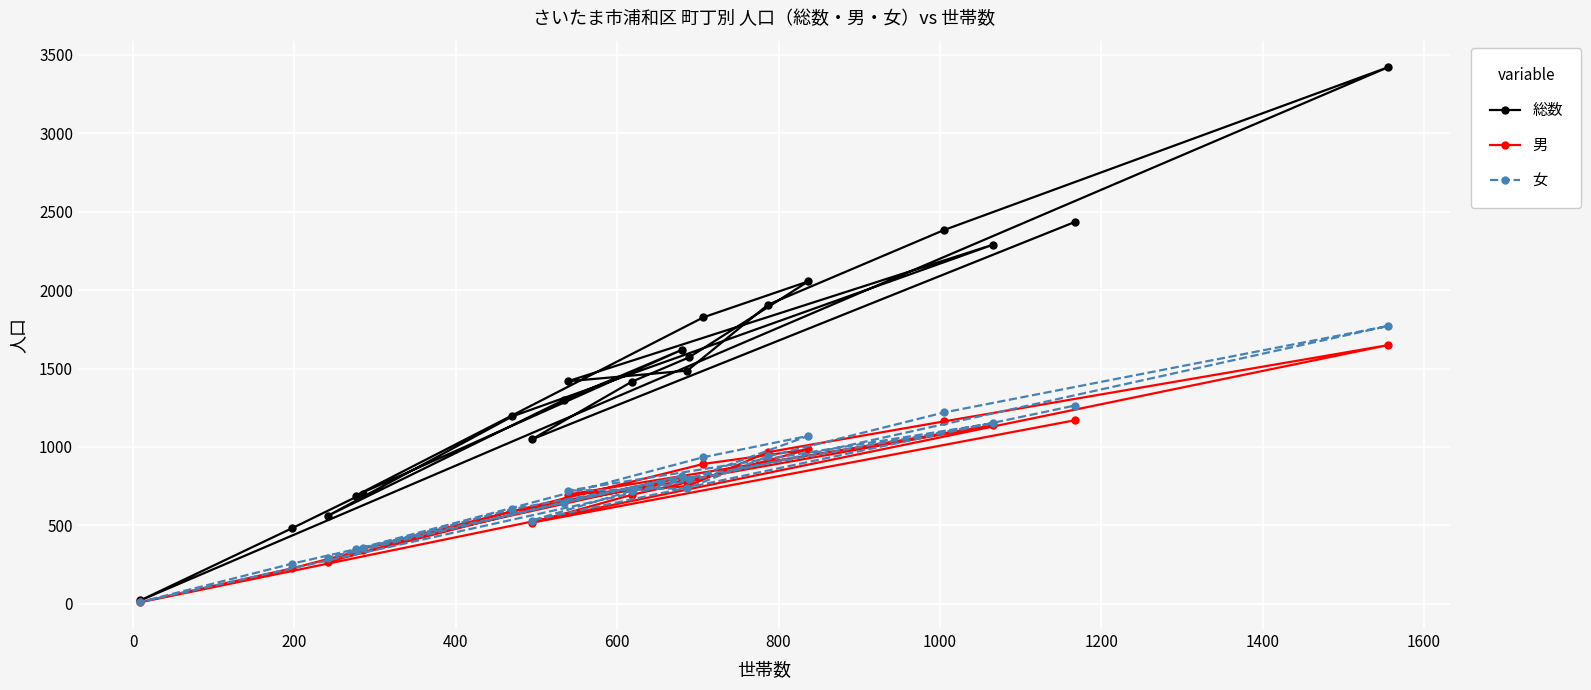

Which series has the largest total across all categories?

総数